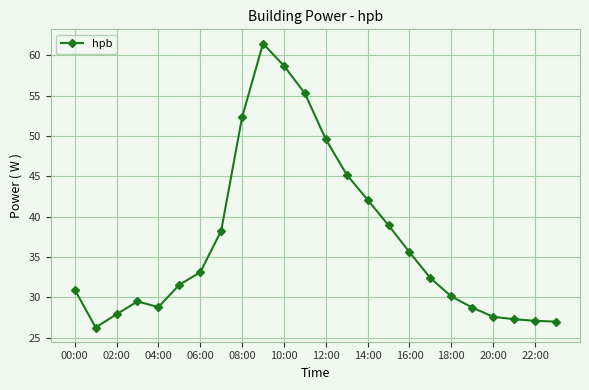

What is the value of the 23rd point from the left?

27.1